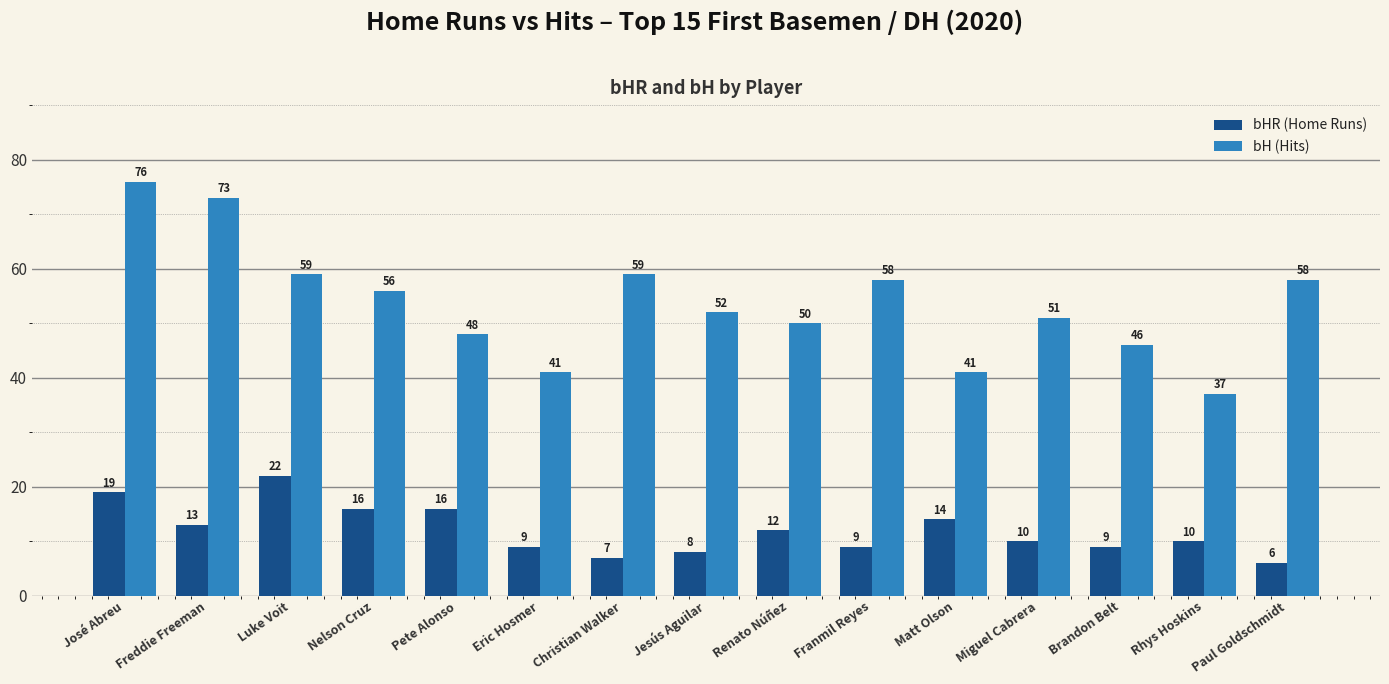

Reading left to right, what are all the values shown in this chart?

bHR (Home Runs): 19	13	22	16	16	9	7	8	12	9	14	10	9	10	6
bH (Hits): 76	73	59	56	48	41	59	52	50	58	41	51	46	37	58